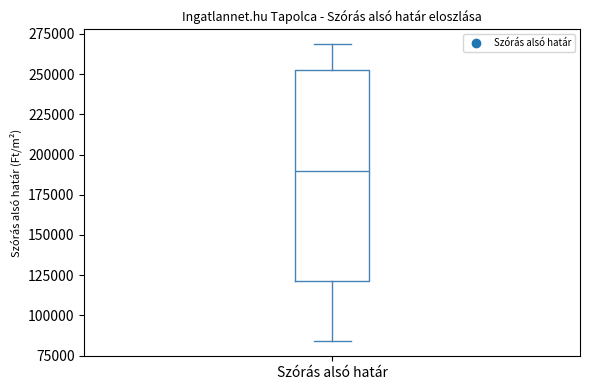

Read this box plot against the y-axis: the position of the median line, the range covered by the box, and the ends of both whiskers. The values are not printed on the chart, so give them approximately, as read against the axis.

median 190000, box 120000 to 250000, whiskers 85000 to 270000